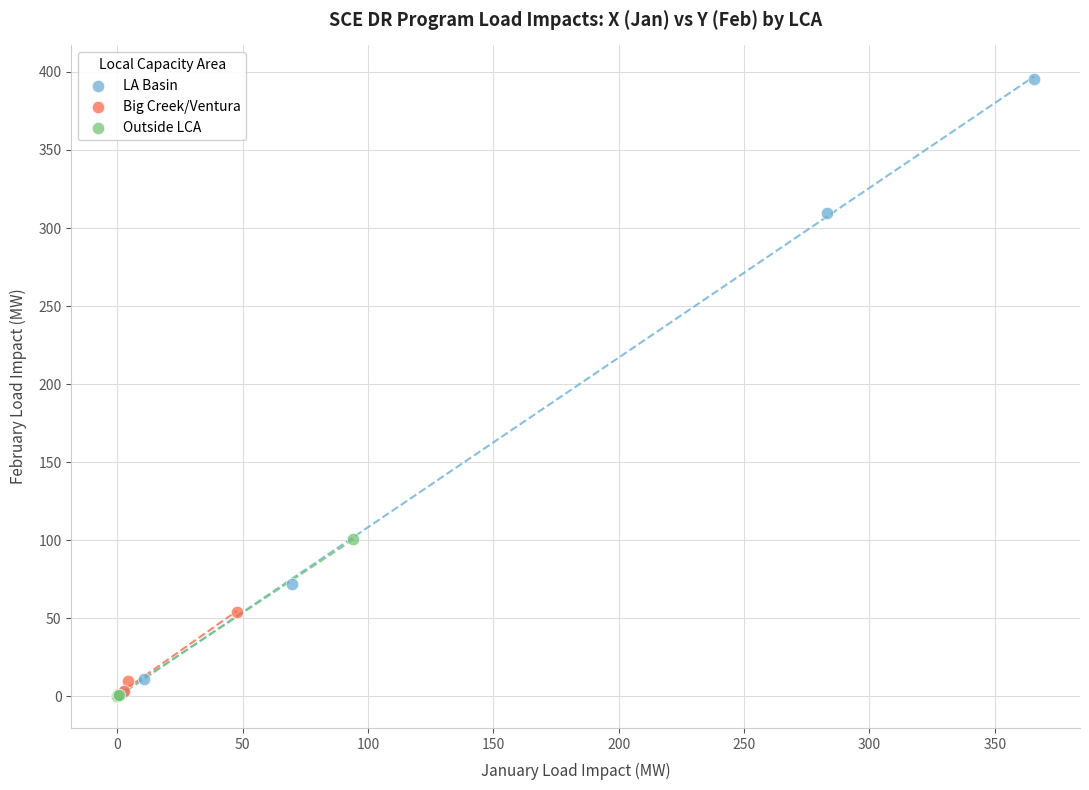

What are all the series names shown in the legend?

LA Basin, Big Creek/Ventura, Outside LCA